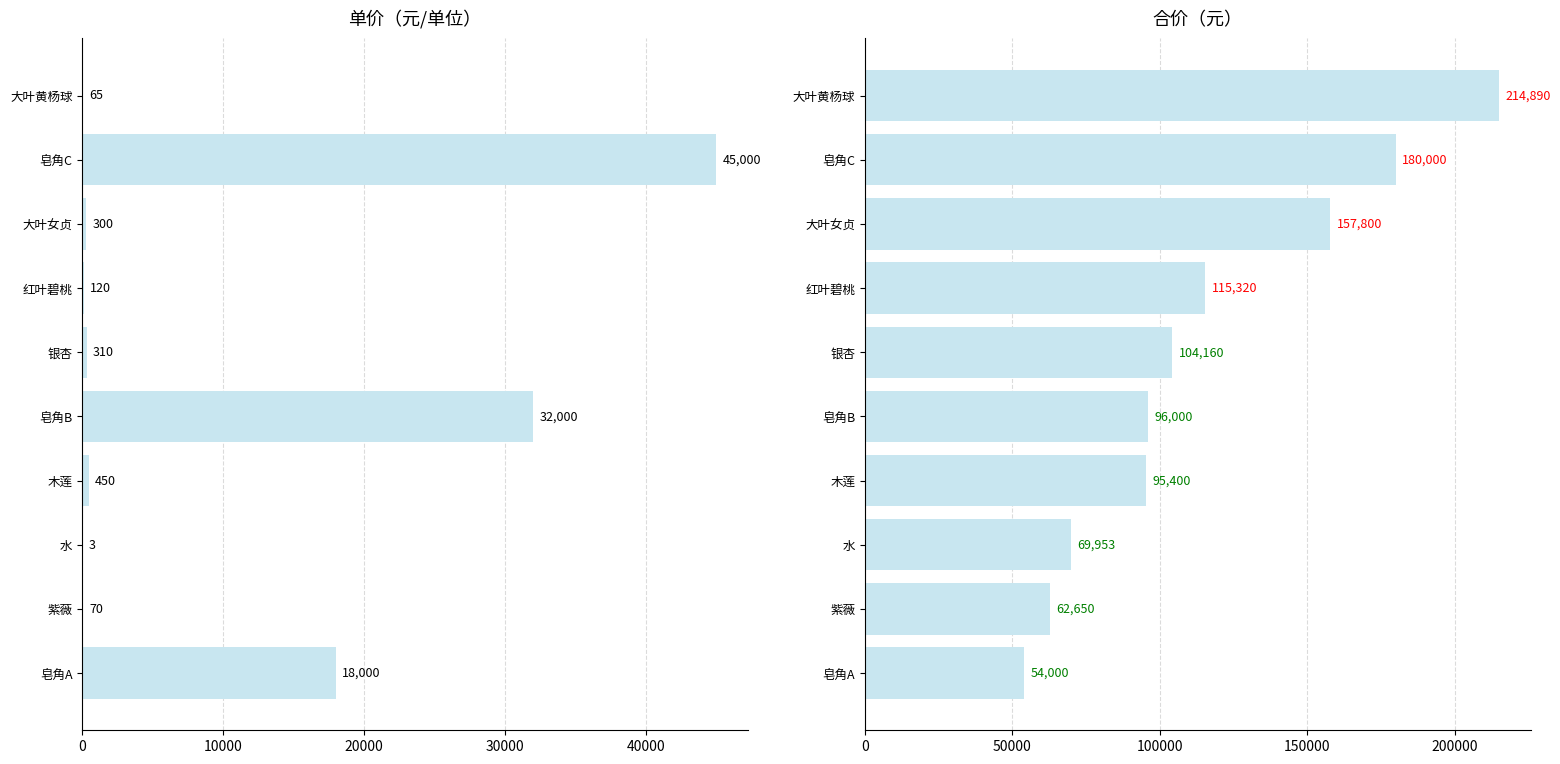

The 合价 series shows 157800.0 at 大叶女贞. True or false?

True